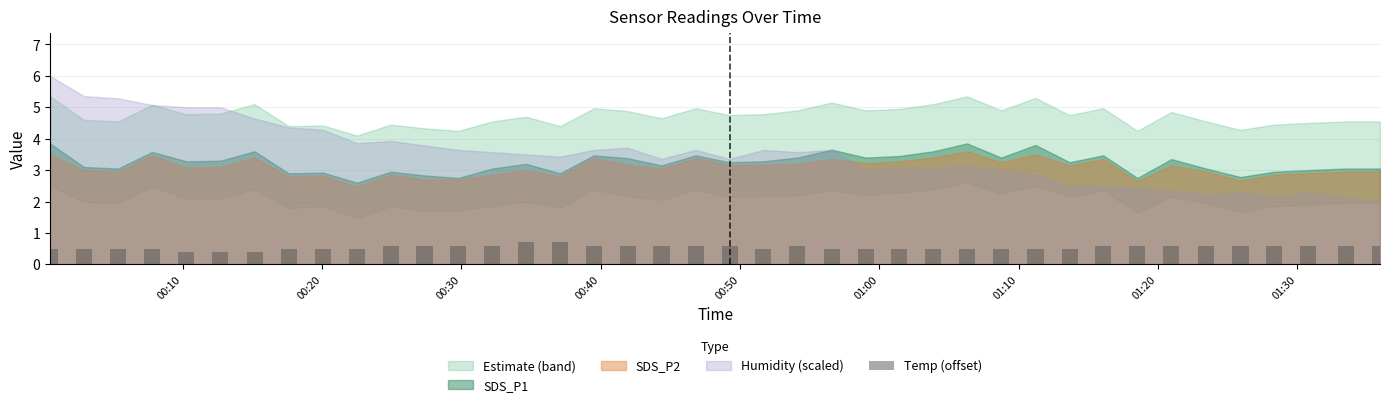

What is the smallest value displayed?

0.4